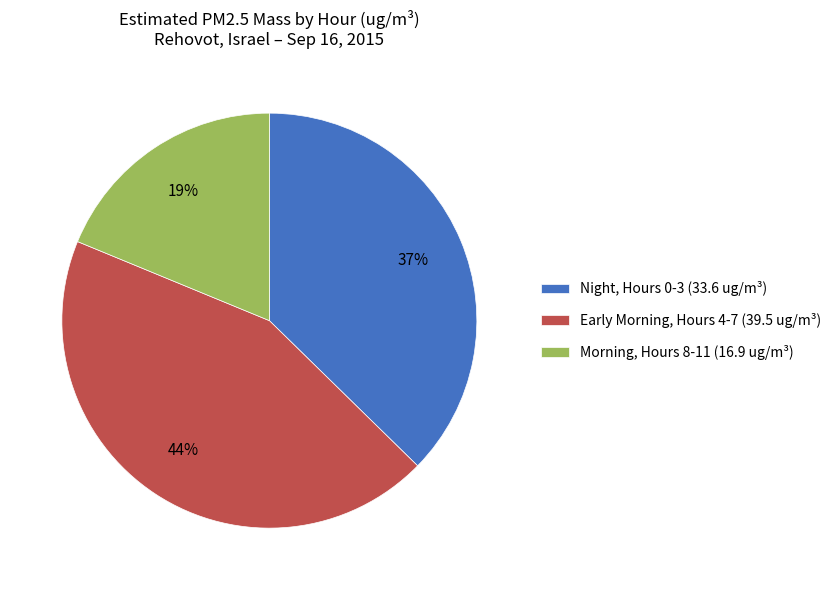

Which slice is the largest?

Early Morning, Hours 4-7 (39.5 ug/m³)